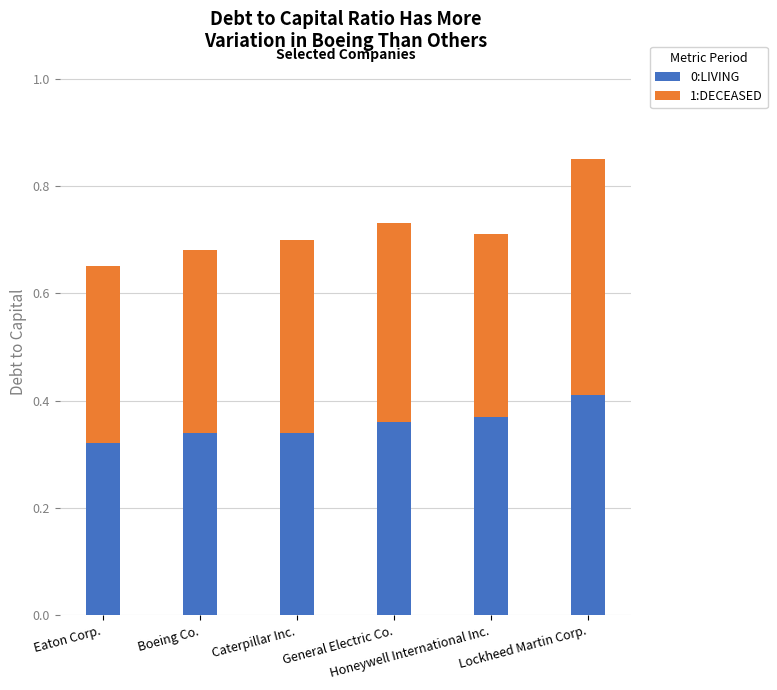

How many 0:LIVING values are between 0 and 1?

6